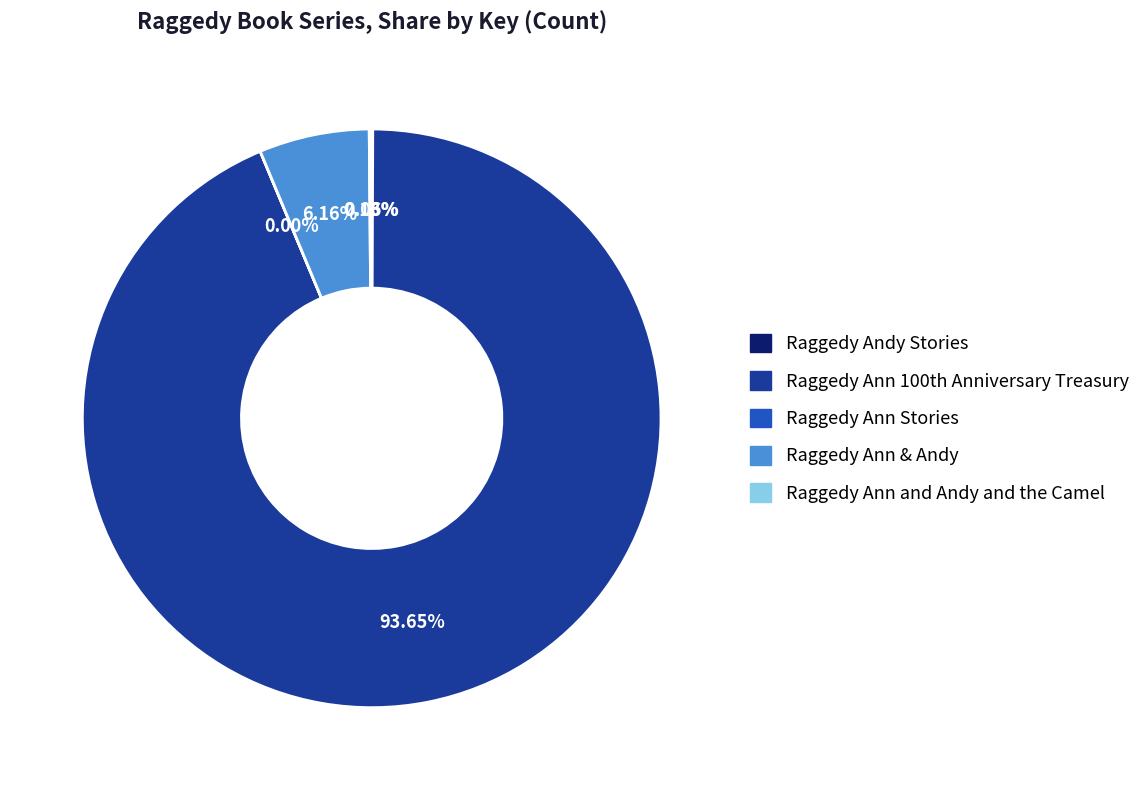

Is there a majority slice in this chart?

Yes